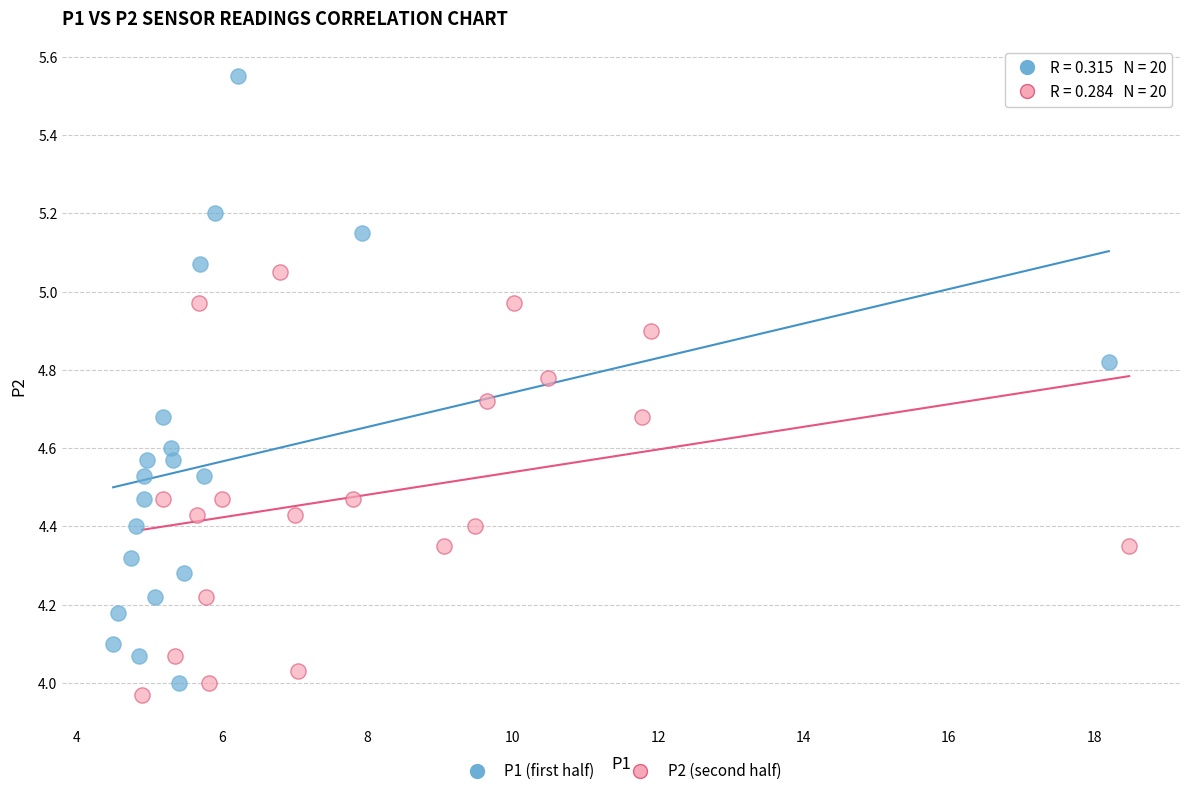

Which series contains the highest Y value?

P1 (first half)